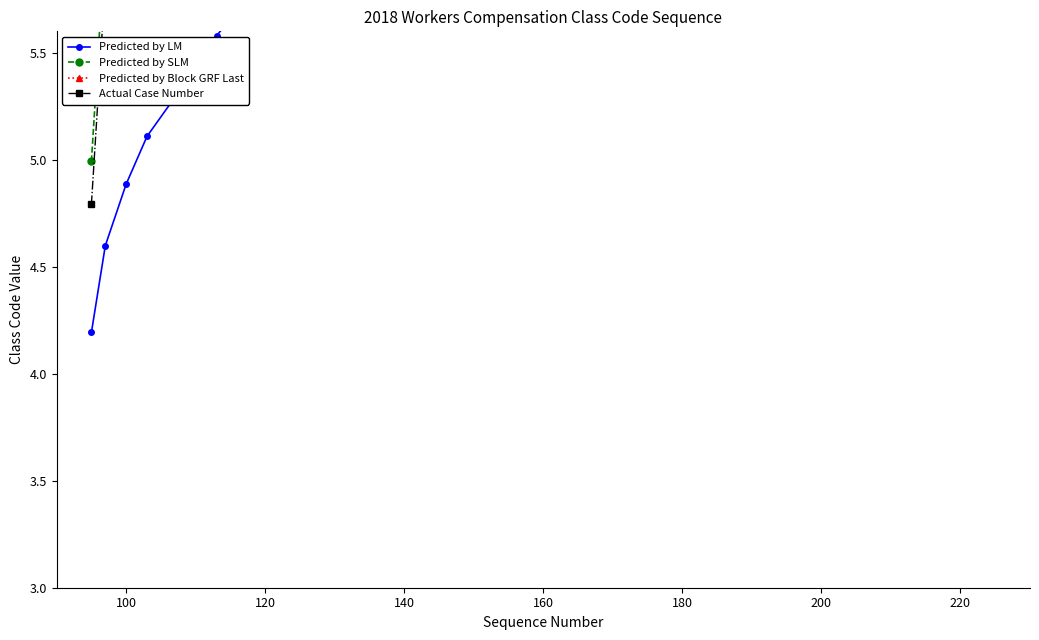

Which series has the largest total across all categories?

Predicted by Block GRF Last